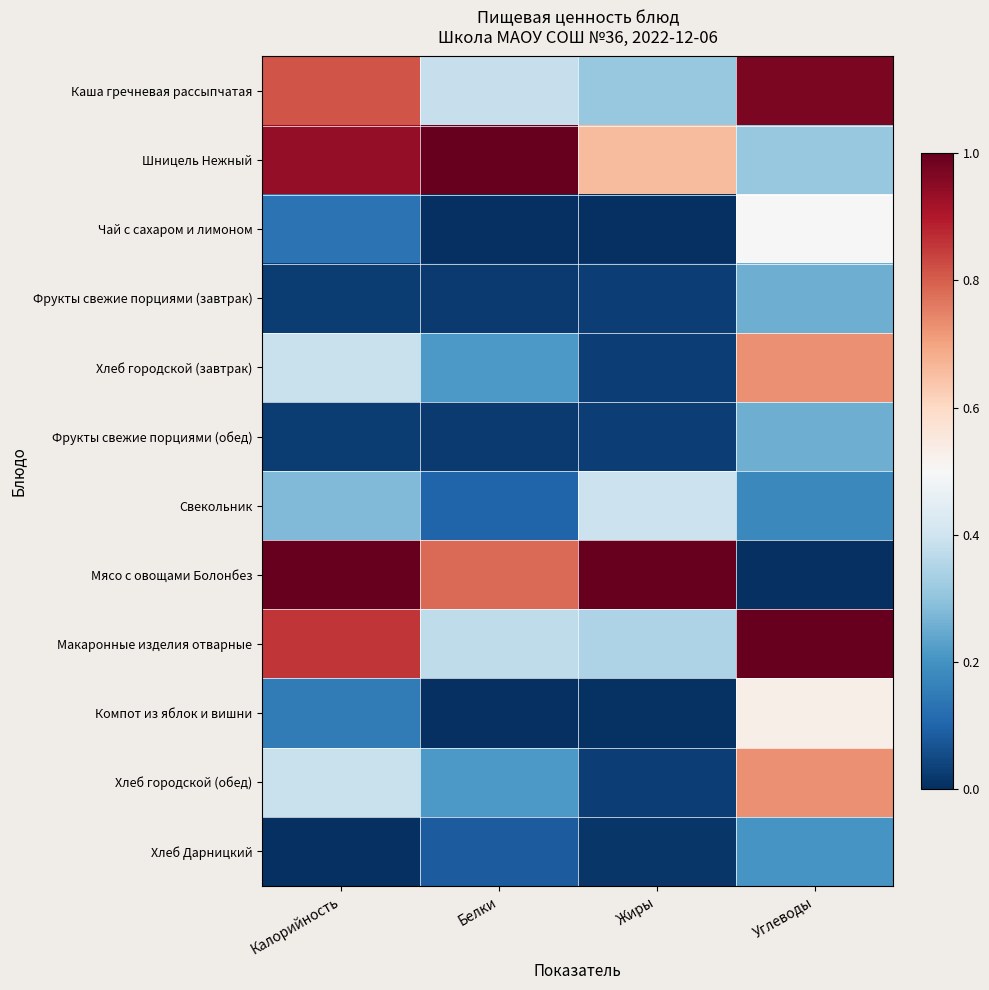

Count the number of data series in this chart.

12